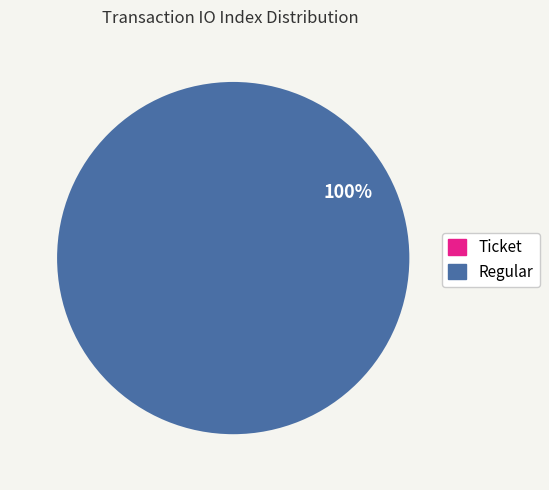

Do Regular and Ticket together represent more than half of the pie?

Yes